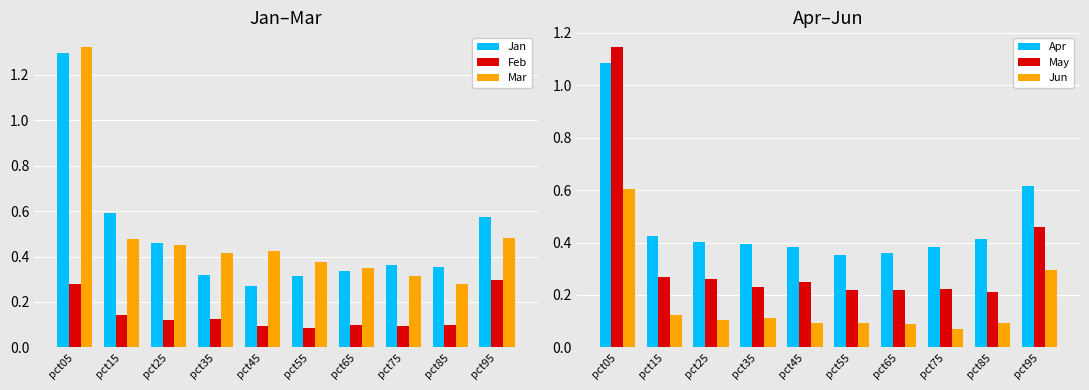

What is the difference between the Jun values at pct15 and pct75?

0.1